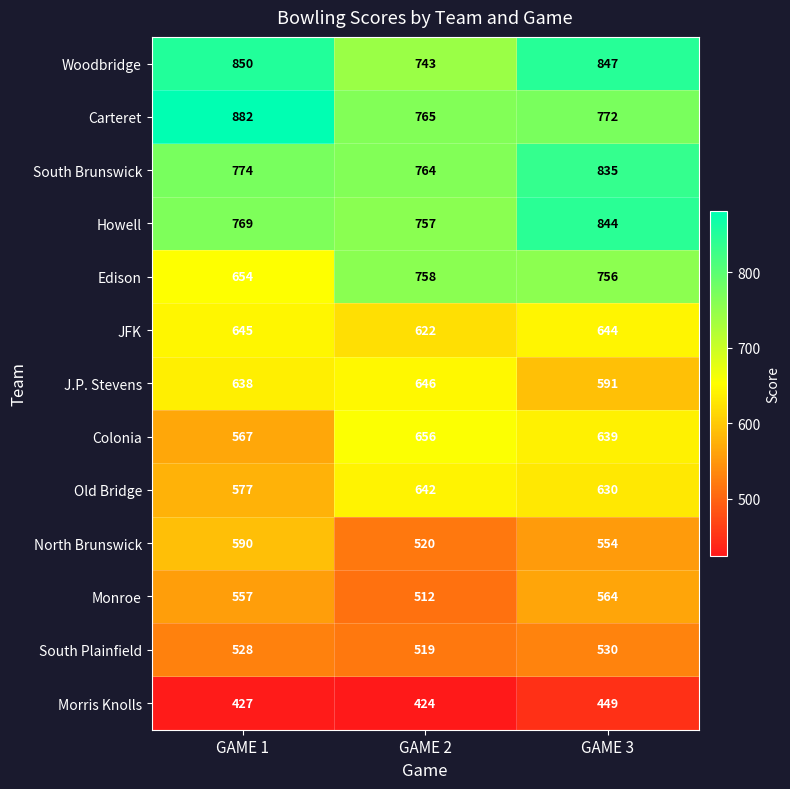

Where is North Brunswick nearest to the value 555?

GAME 3